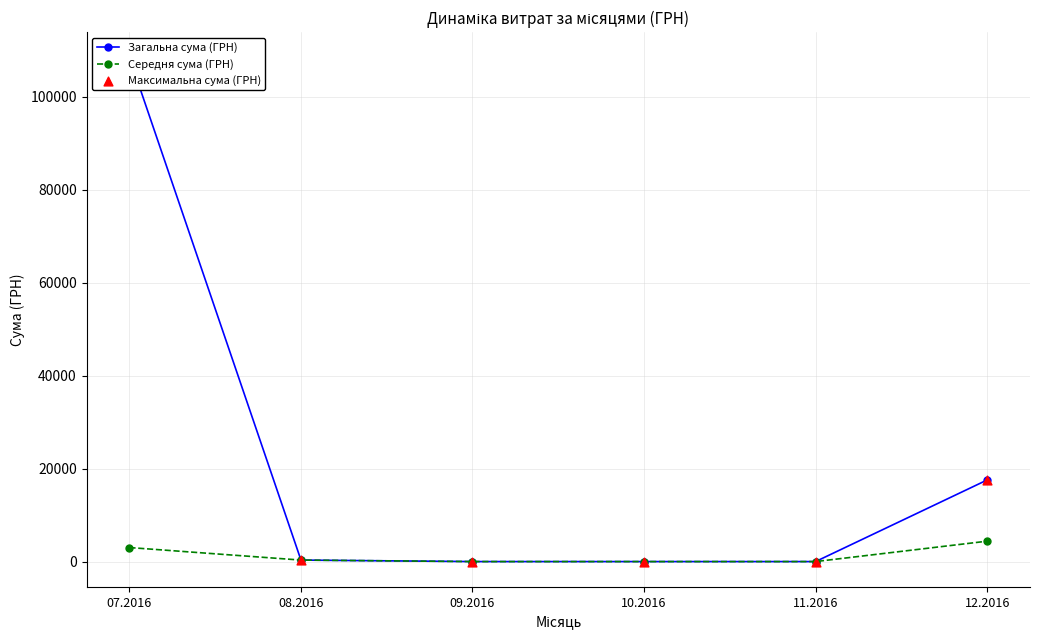

Is the value of Максимальна сума (ГРН) at 10.2016 greater than the value of Загальна сума (ГРН) at 07.2016?

No